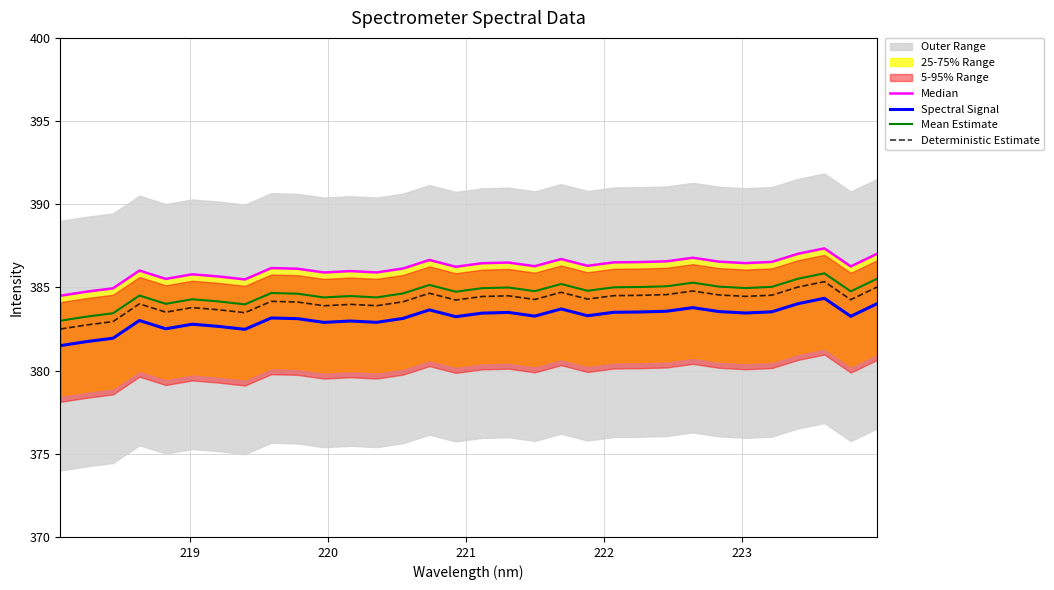

True or false: Deterministic Estimate has more than 1 interior local peaks.

True